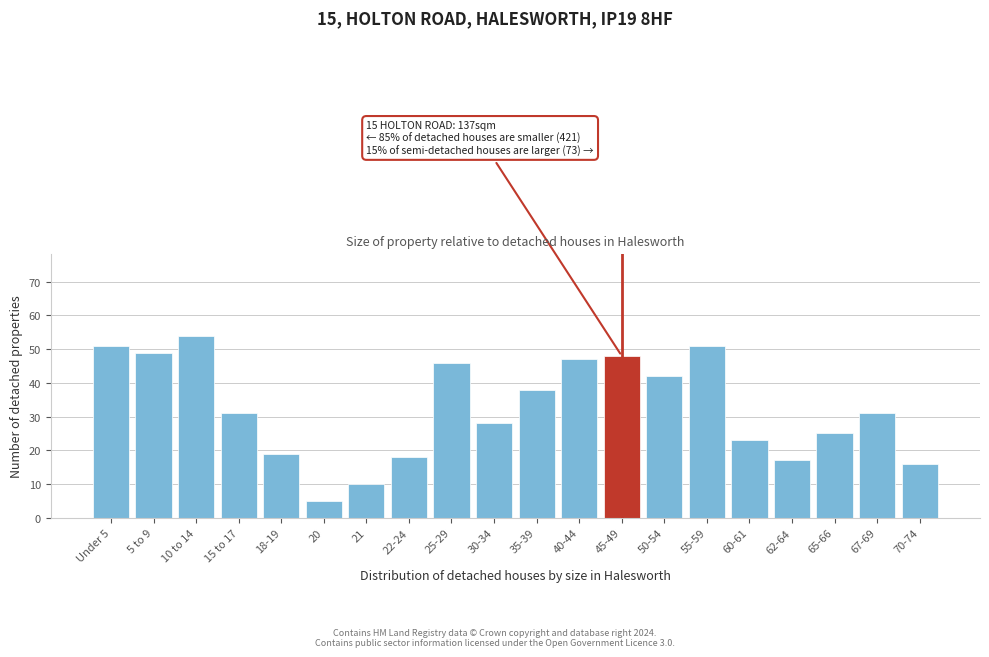

Reading left to right, transcribe all the data shown in this chart.

Under 5=51	5 to 9=49	10 to 14=54	15 to 17=31	18-19=19	20=5	21=10	22-24=18	25-29=46	30-34=28	35-39=38	40-44=47	45-49=48	50-54=42	55-59=51	60-61=23	62-64=17	65-66=25	67-69=31	70-74=16